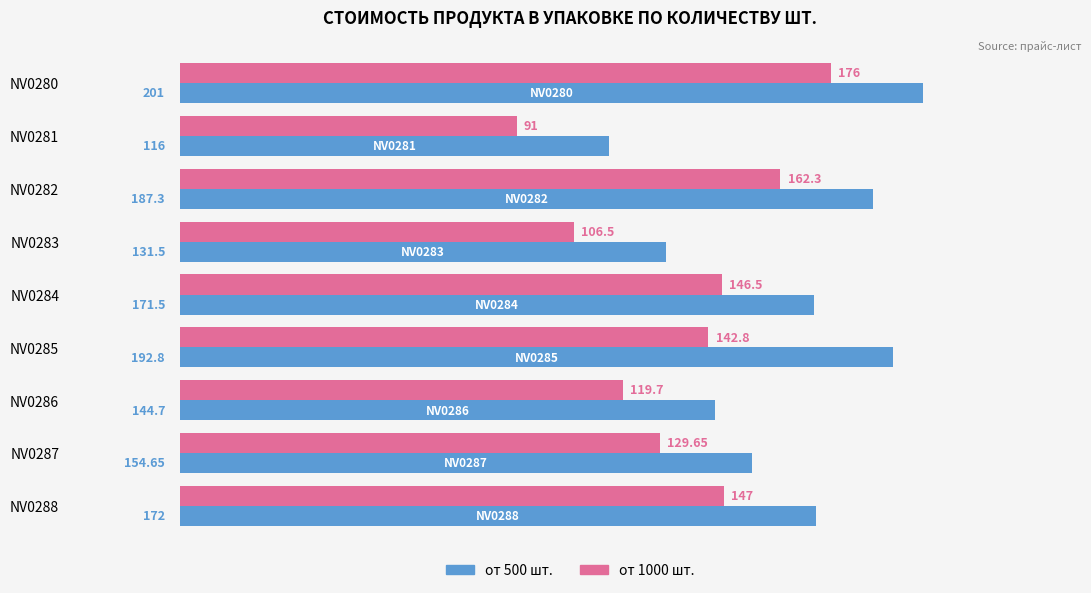

What is the total value across all series at NV0288?

319.0